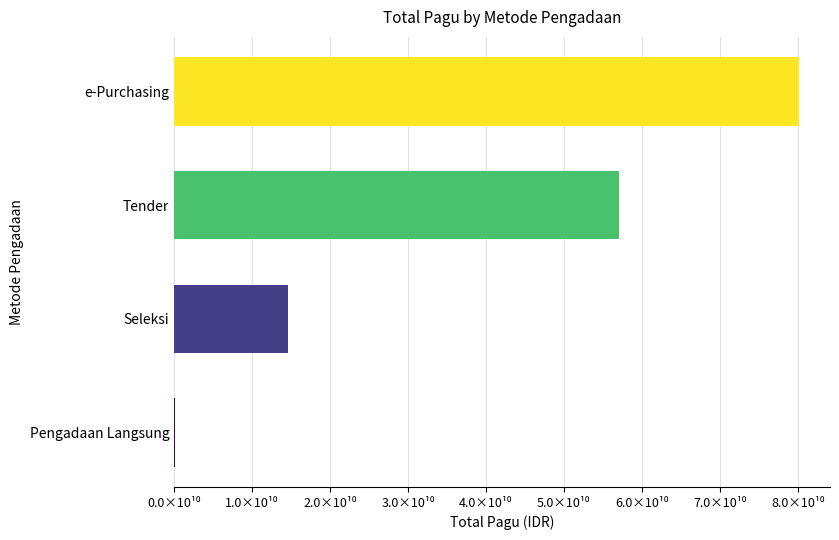

Where is the data nearest to the value 40132584000?

Tender